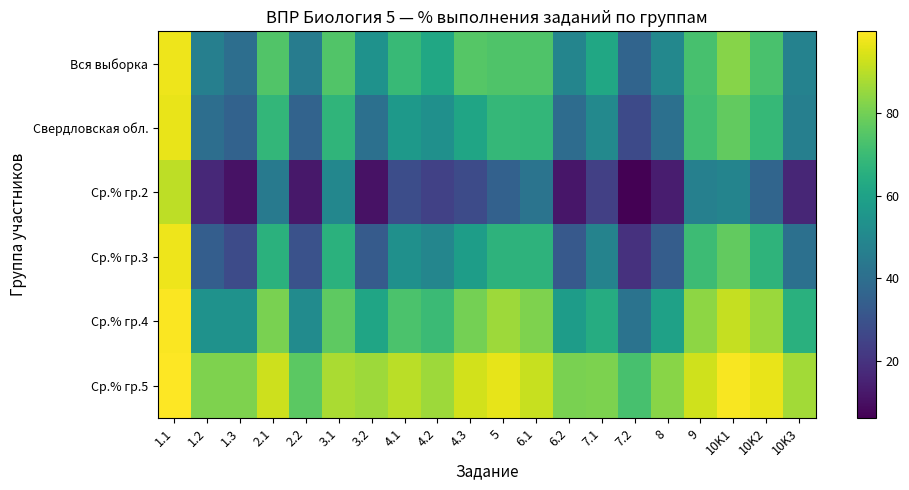

Which category has the lowest value across all series?

7.2